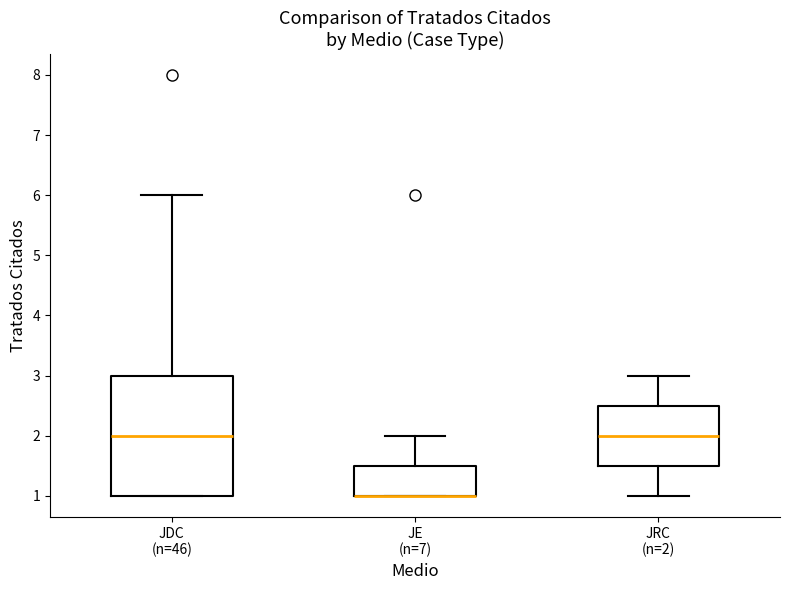

Reading left to right, read every box against the y-axis: the position of its median line, the range the box covers, and the ends of its whiskers. The values are not printed on the chart, so give them approximately, as read against the axis.

JDC (n=46): median 2.0, box 1.0 to 3.0, whiskers 1.0 to 6.0
JE (n=7): median 1.0 (drawn on the box's lower edge), box 1.0 to 1.5, whiskers 1.0 to 2.0
JRC (n=2): median 2.0, box 1.5 to 2.5, whiskers 1.0 to 3.0